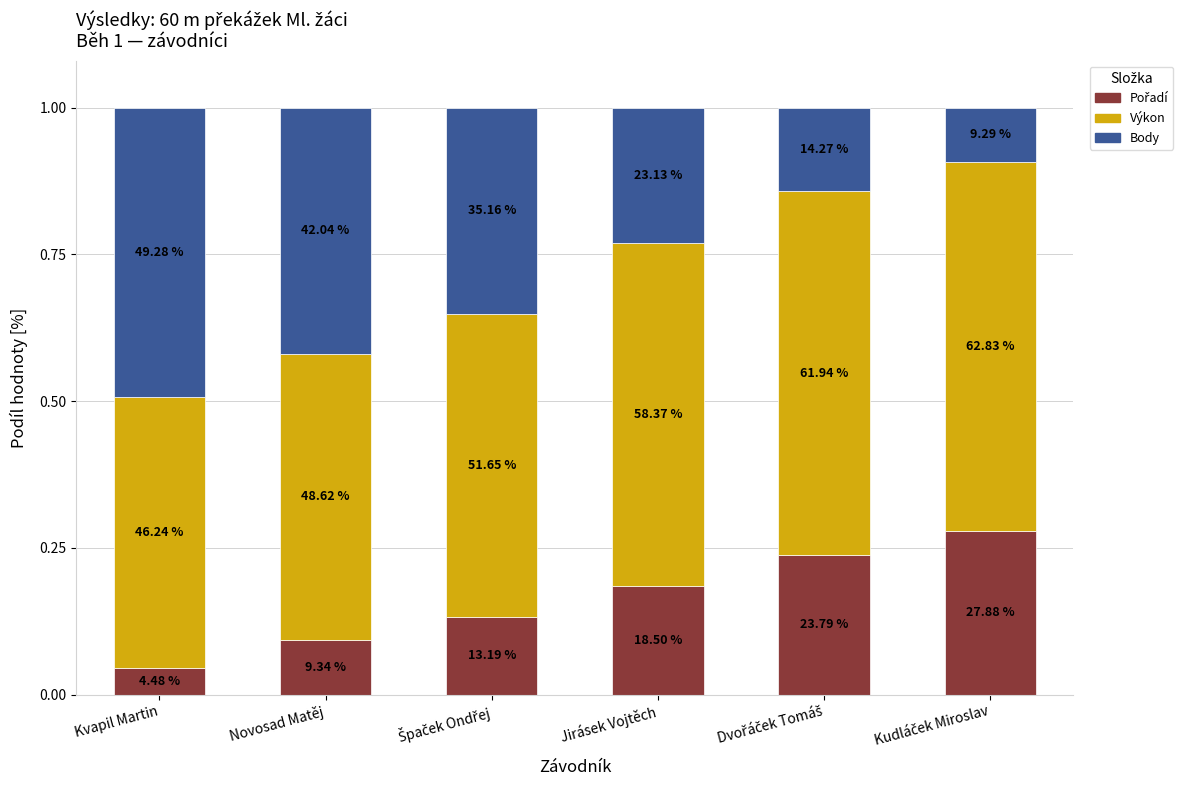

What position from the left is Novosad Matěj?

2